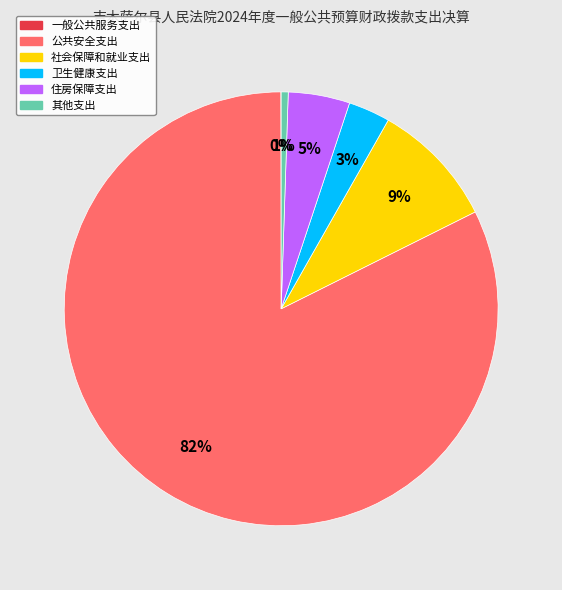

What is the majority slice?

公共安全支出